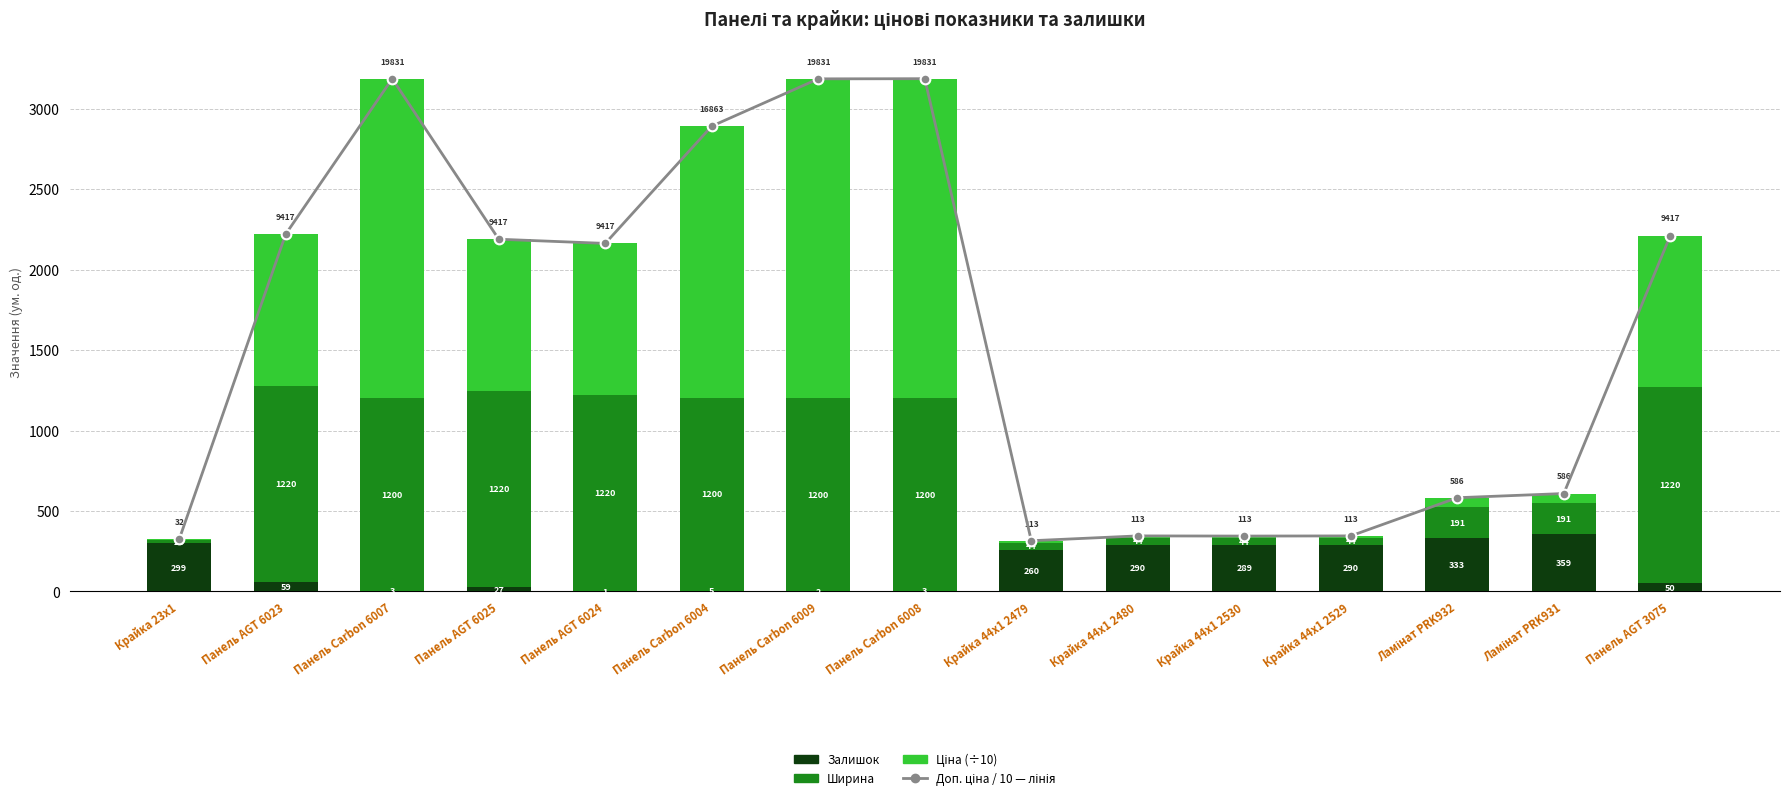

What is the sum of all Ширина values?

10261.0